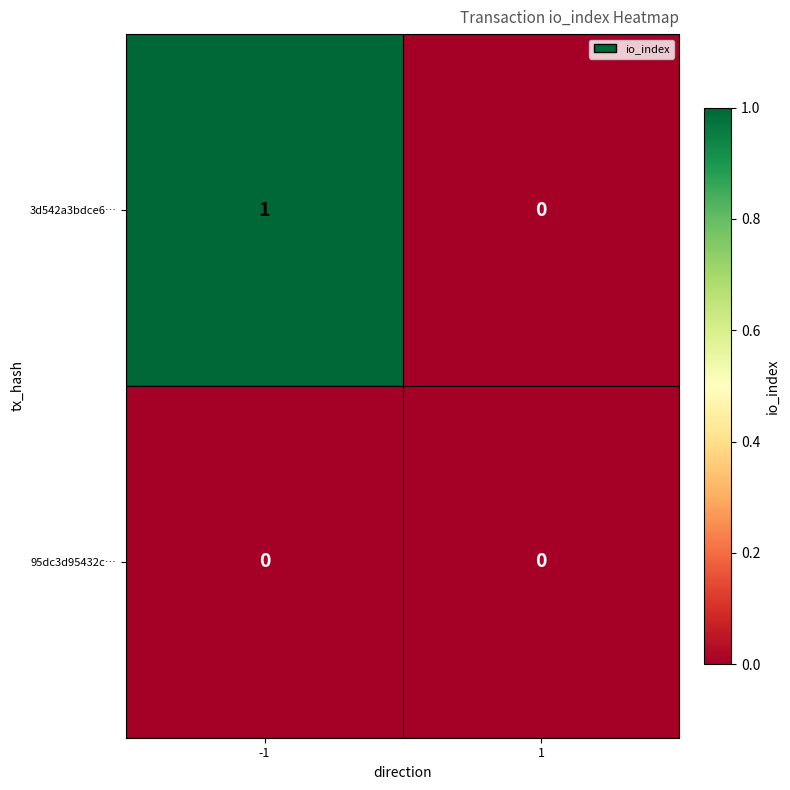

Which series has the largest total across all categories?

3d542a3bdce6…